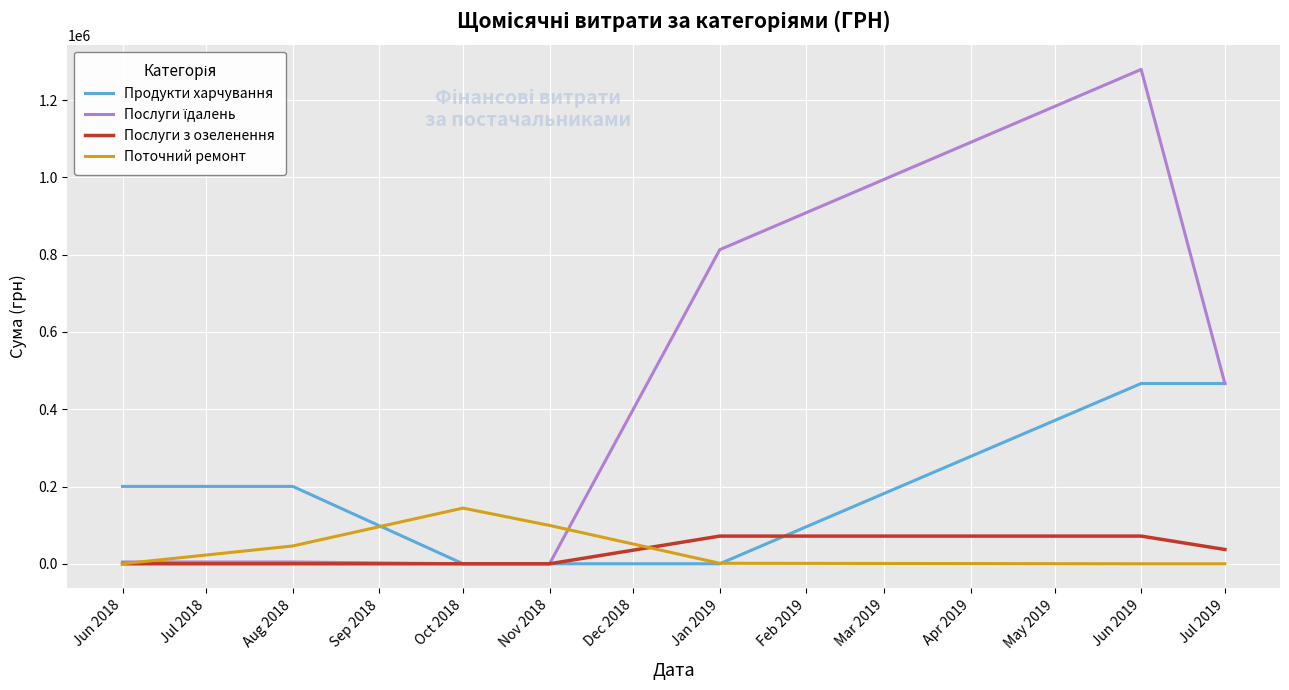

The value of Продукти харчування at Nov 2018 is -254219.9. True or false?

False